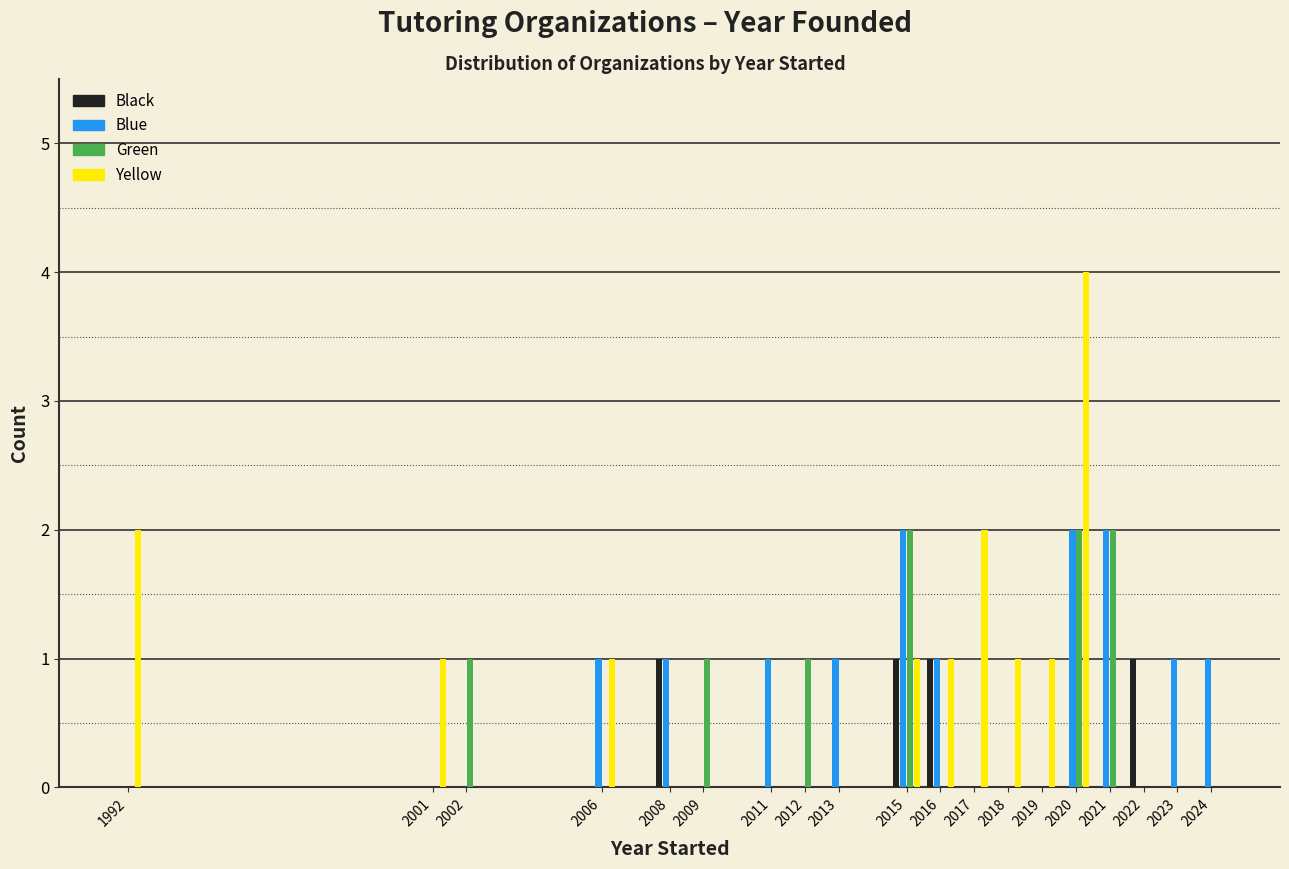

The Blue series shows 0 at 2024. True or false?

False